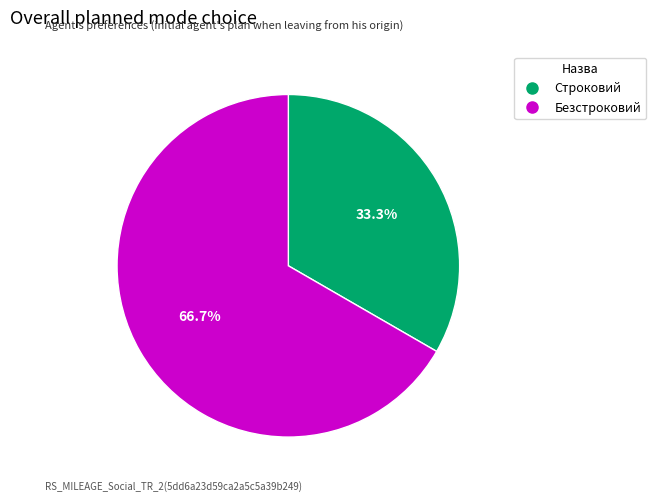

Combined, do Строковий and Безстроковий account for over 50%?

Yes